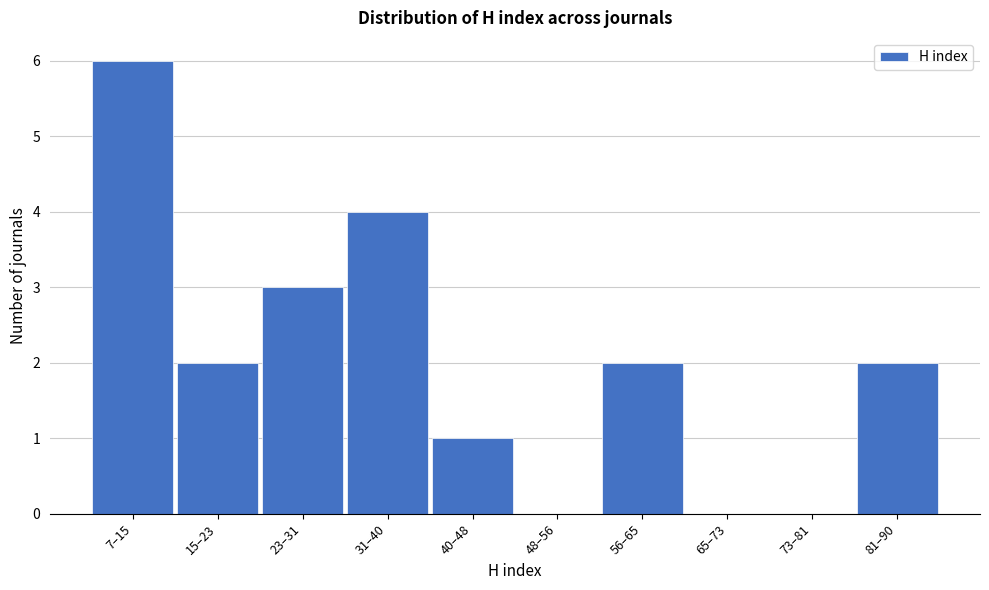

Reading left to right, what are all the values shown in this chart?

7–15=6	15–23=2	23–31=3	31–40=4	40–48=1	48–56=0	56–65=2	65–73=0	73–81=0	81–90=2